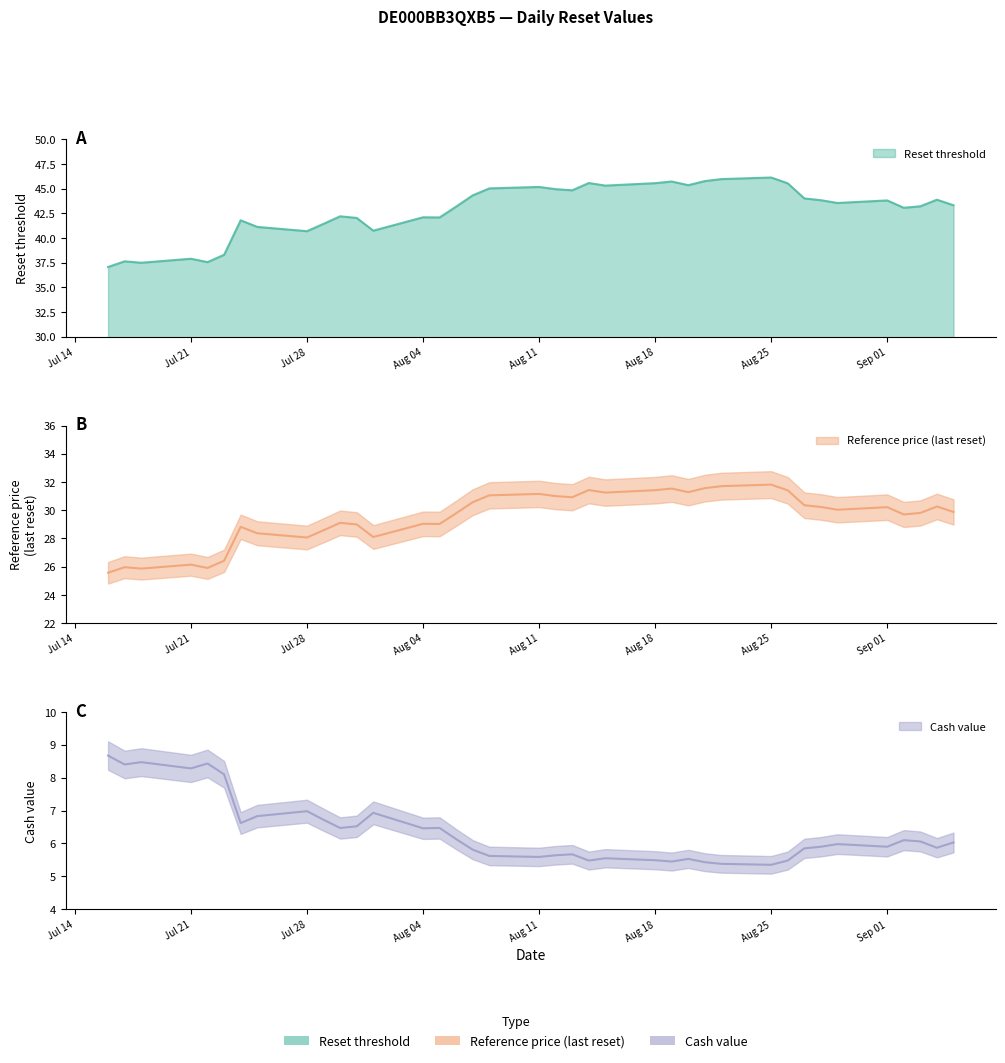

At which category is the sum across all series the highest?

Aug 25